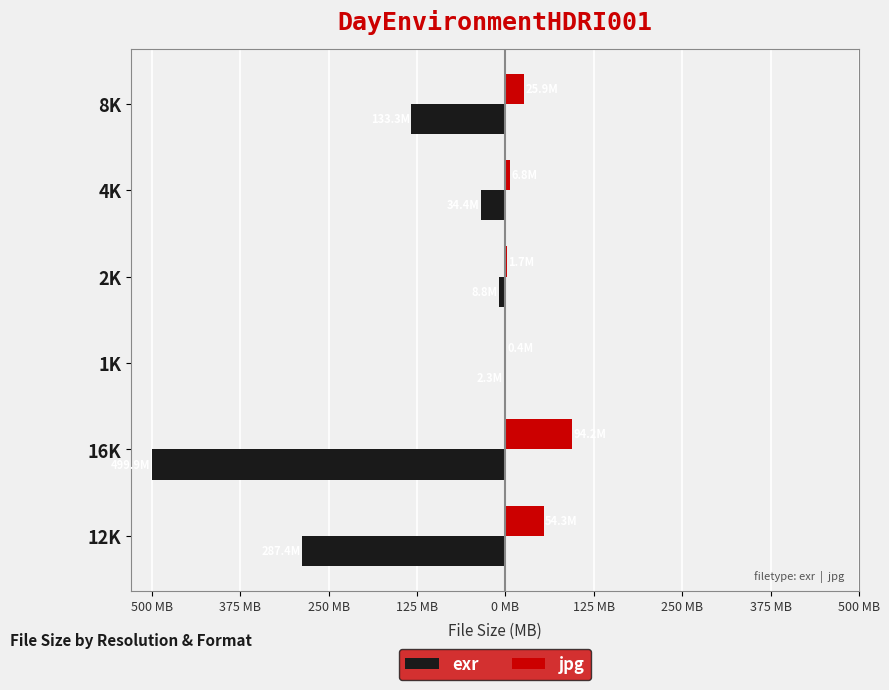

What are all the series names shown in the legend?

exr, jpg